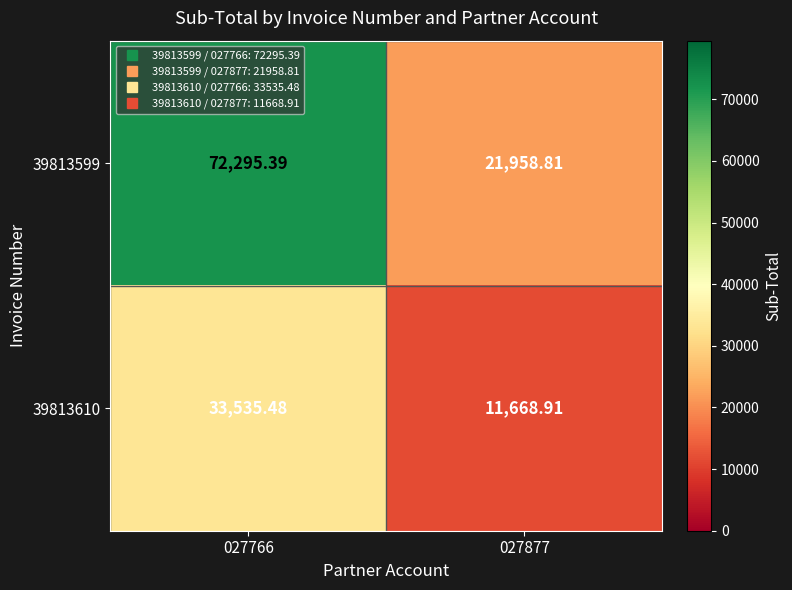

List the series in order of their peak value, highest first.

39813599, 39813610